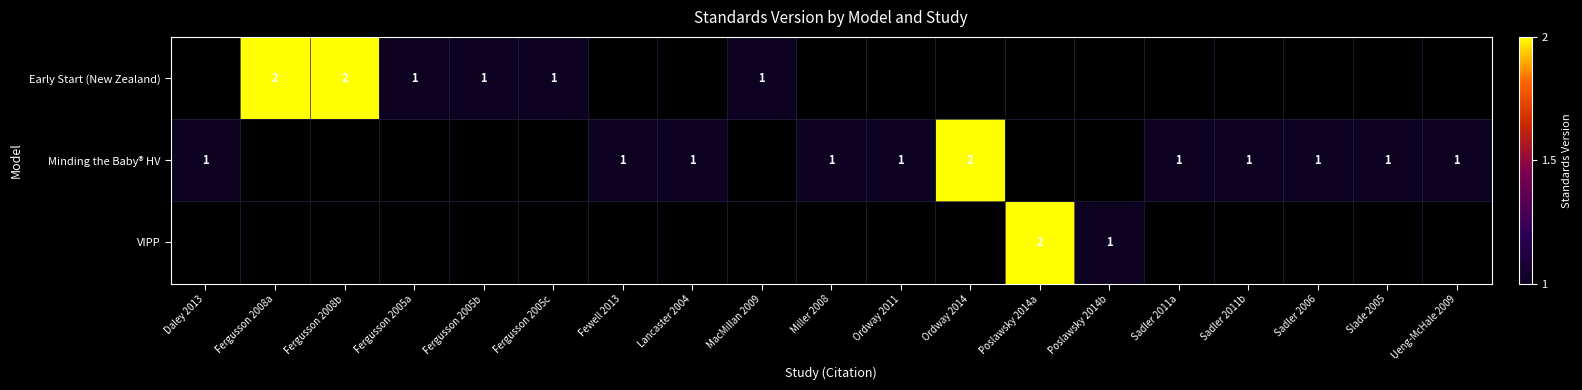

True or false: Early Start (New Zealand) has a value of 0 at MacMillan 2009.

False